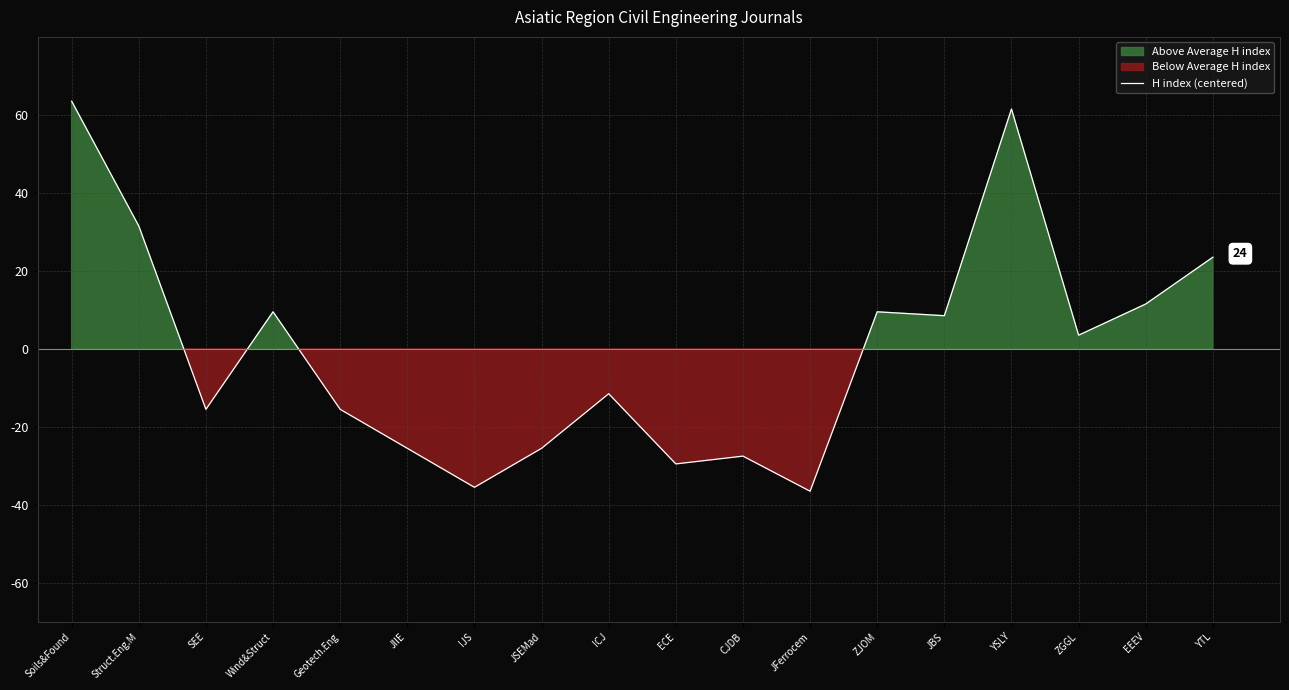

How many values are below zero?

9